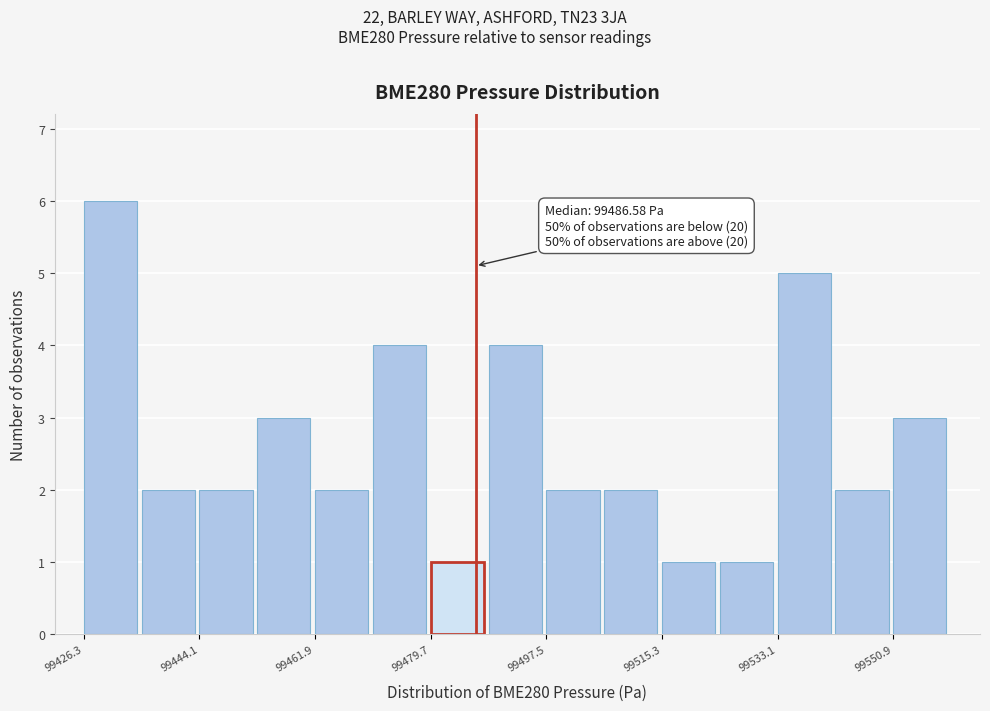

Which range on the x-axis has the tallest bar?

99426 to 99436